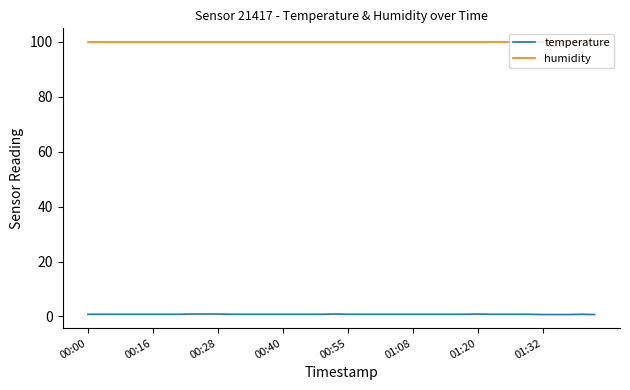

Rank the series by their average value, from lowest to highest.

temperature, humidity